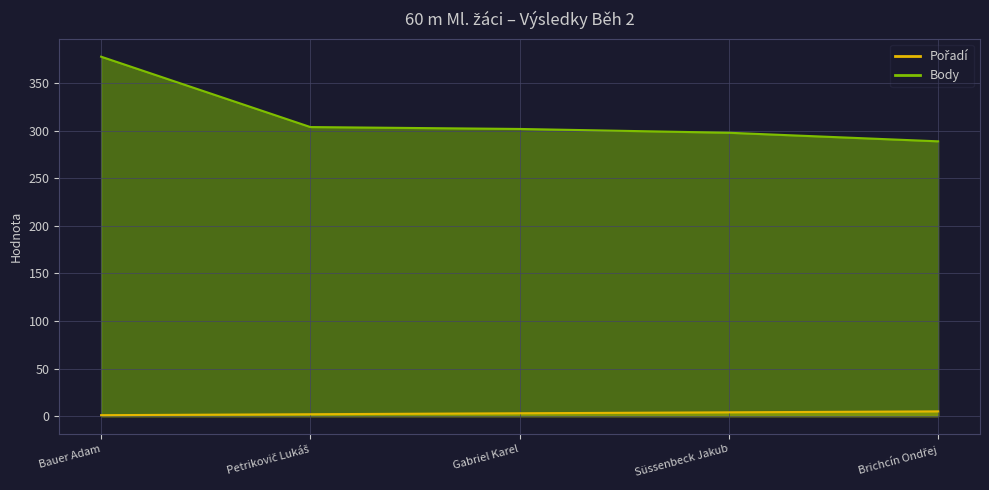

Rank the series at Bauer Adam from highest to lowest value.

Body, Pořadí